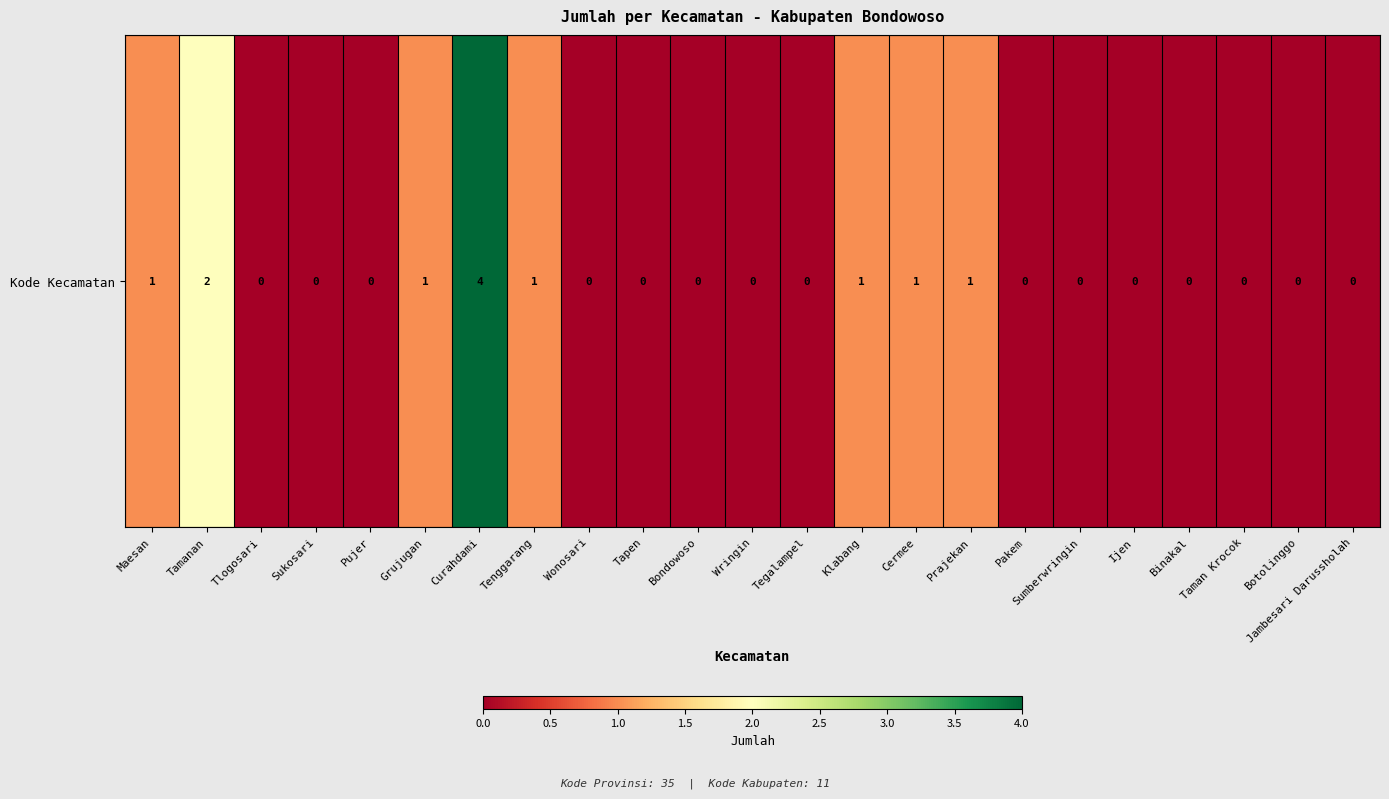

The chart shows a value of 0 at Sumberwringin. True or false?

True